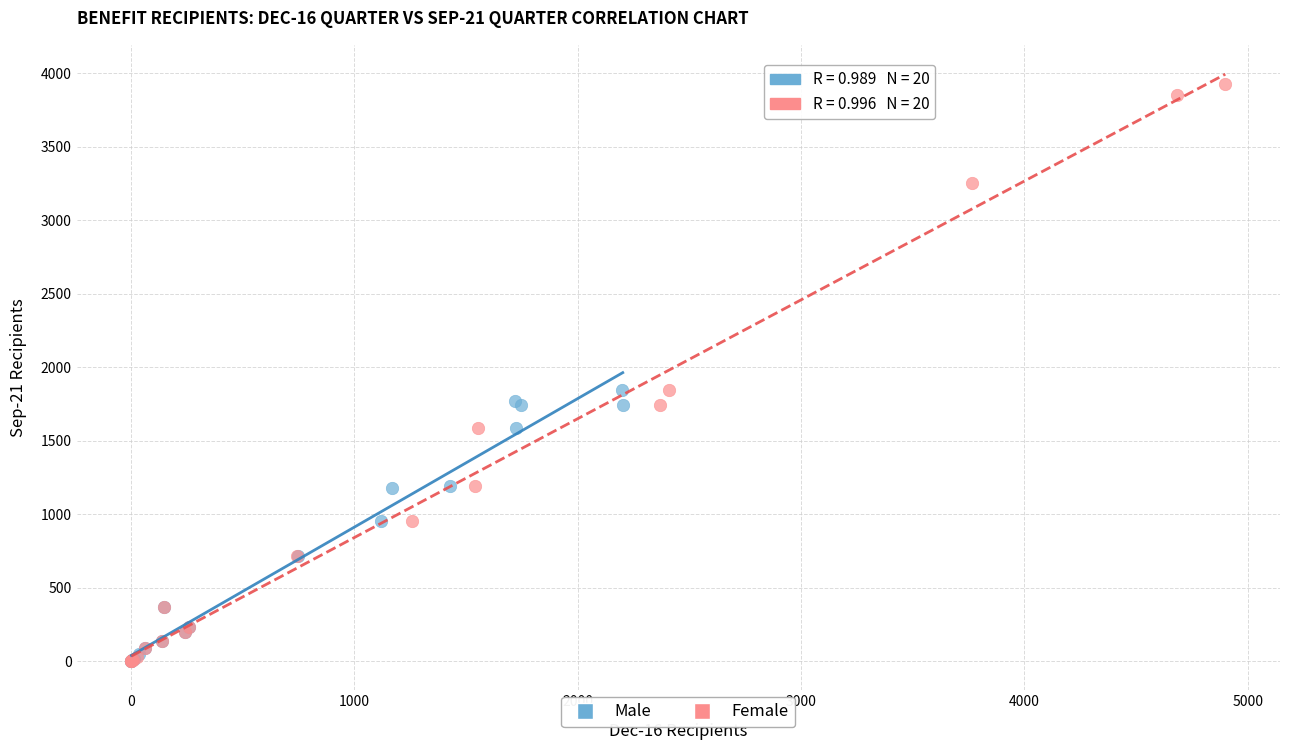

Which series reaches the maximum Y coordinate?

Female